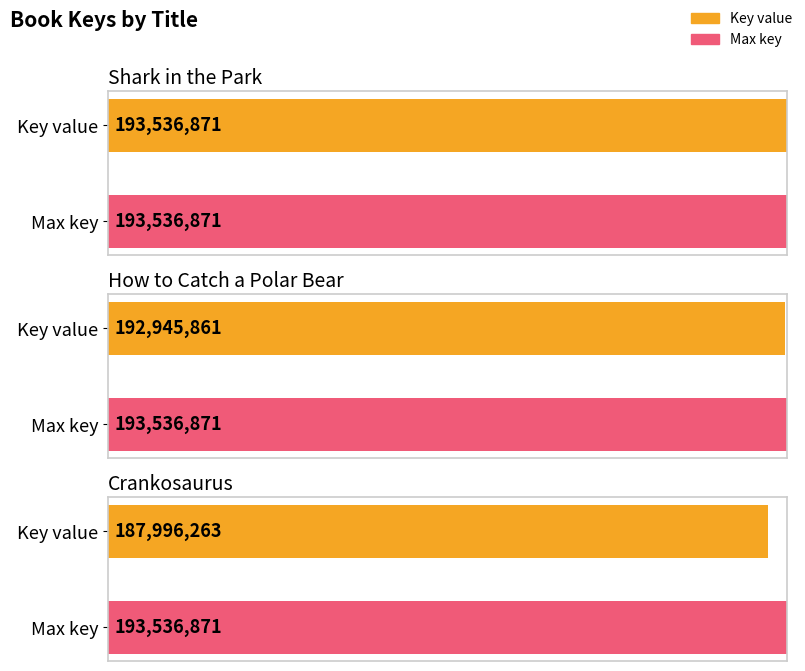

The value at Crankosaurus is 320603875. True or false?

False